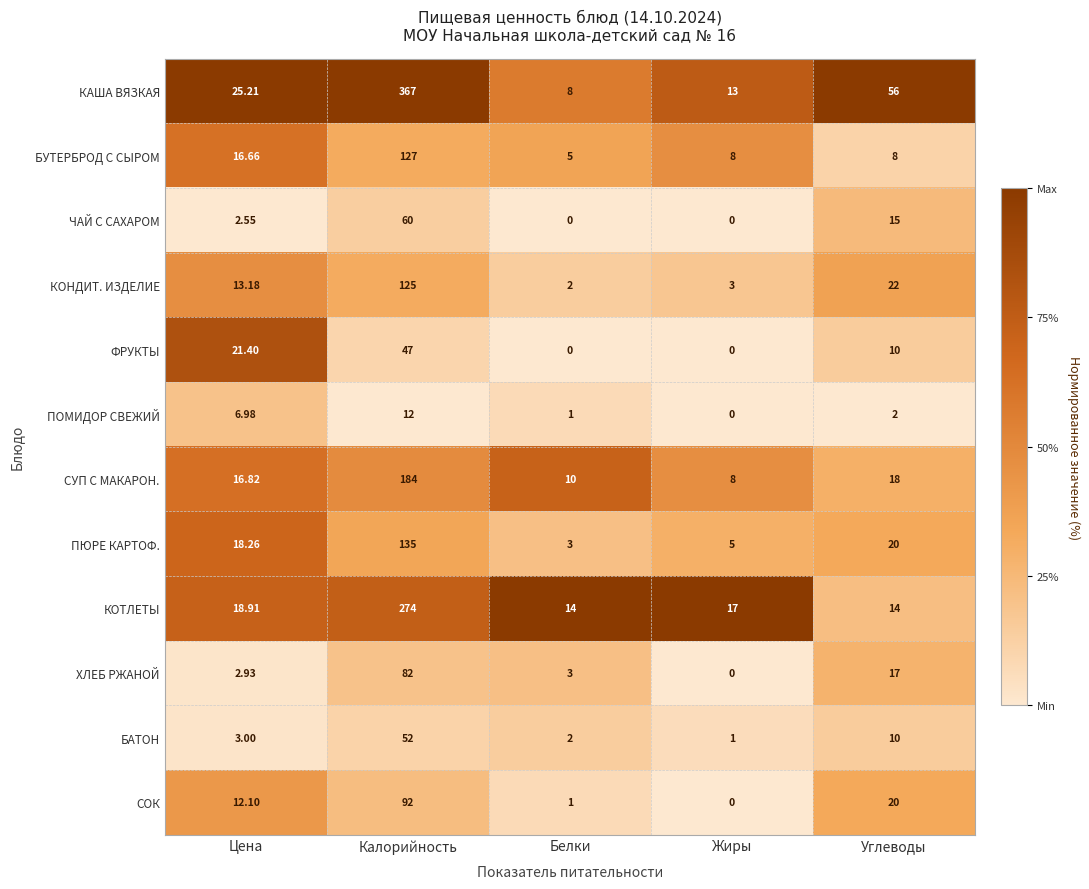

Where does the СУП С МАКАРОН. series first go above 16?

Цена